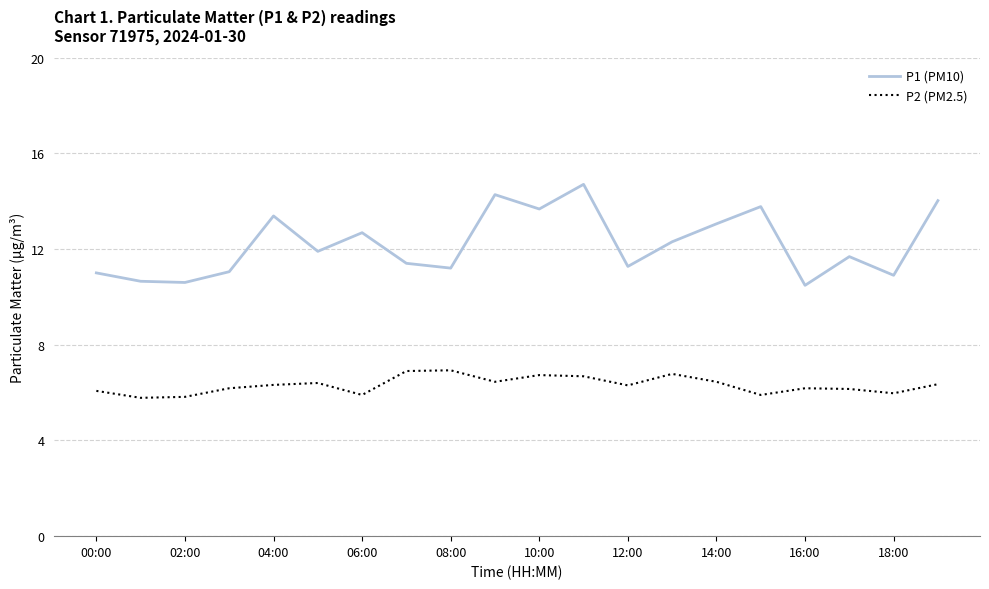

What is the smallest value displayed?

5.8